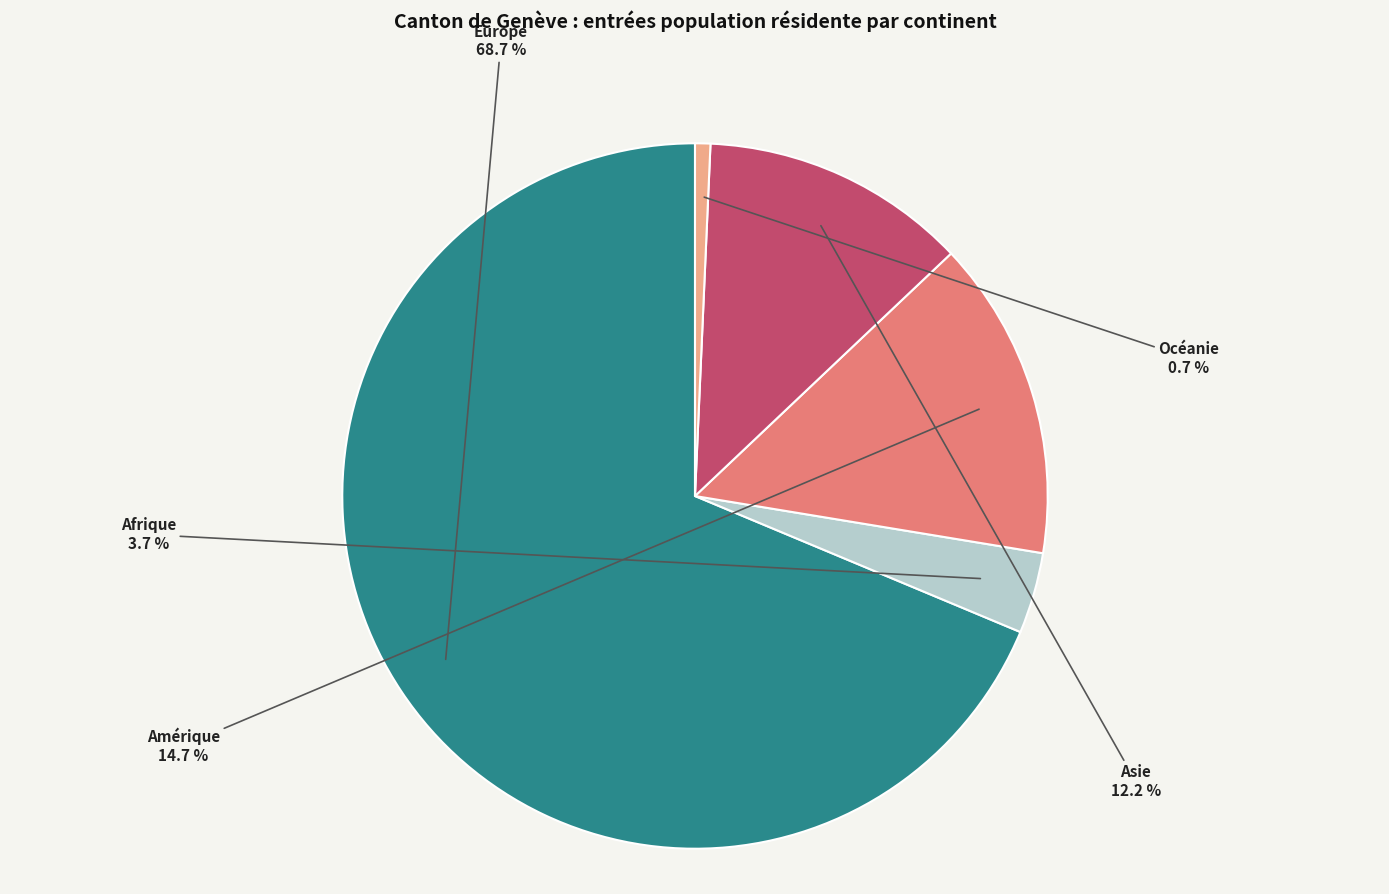

What is the majority slice?

Europe